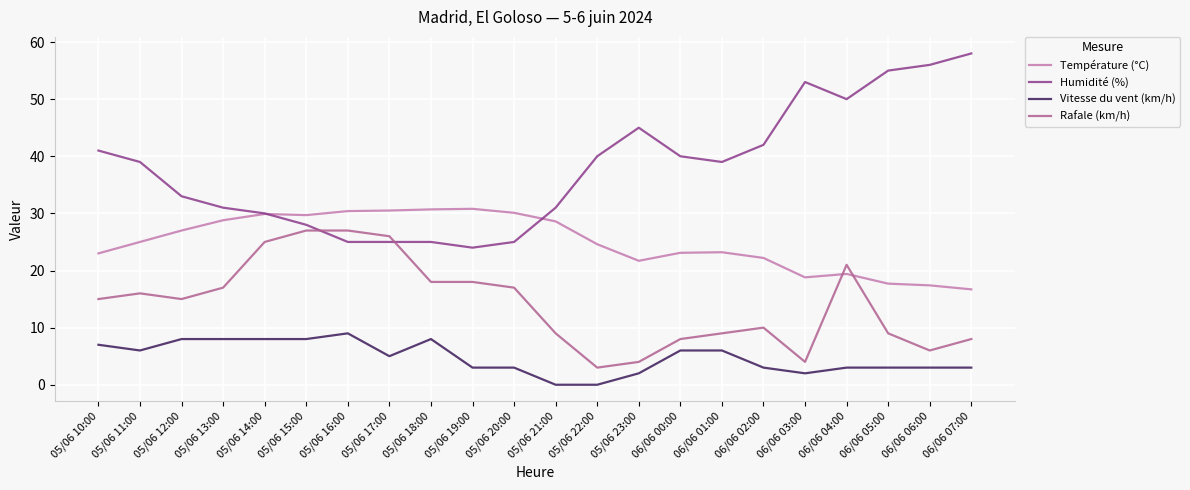

What is the difference between the highest and lowest values at 06/06 03:00?

51.0